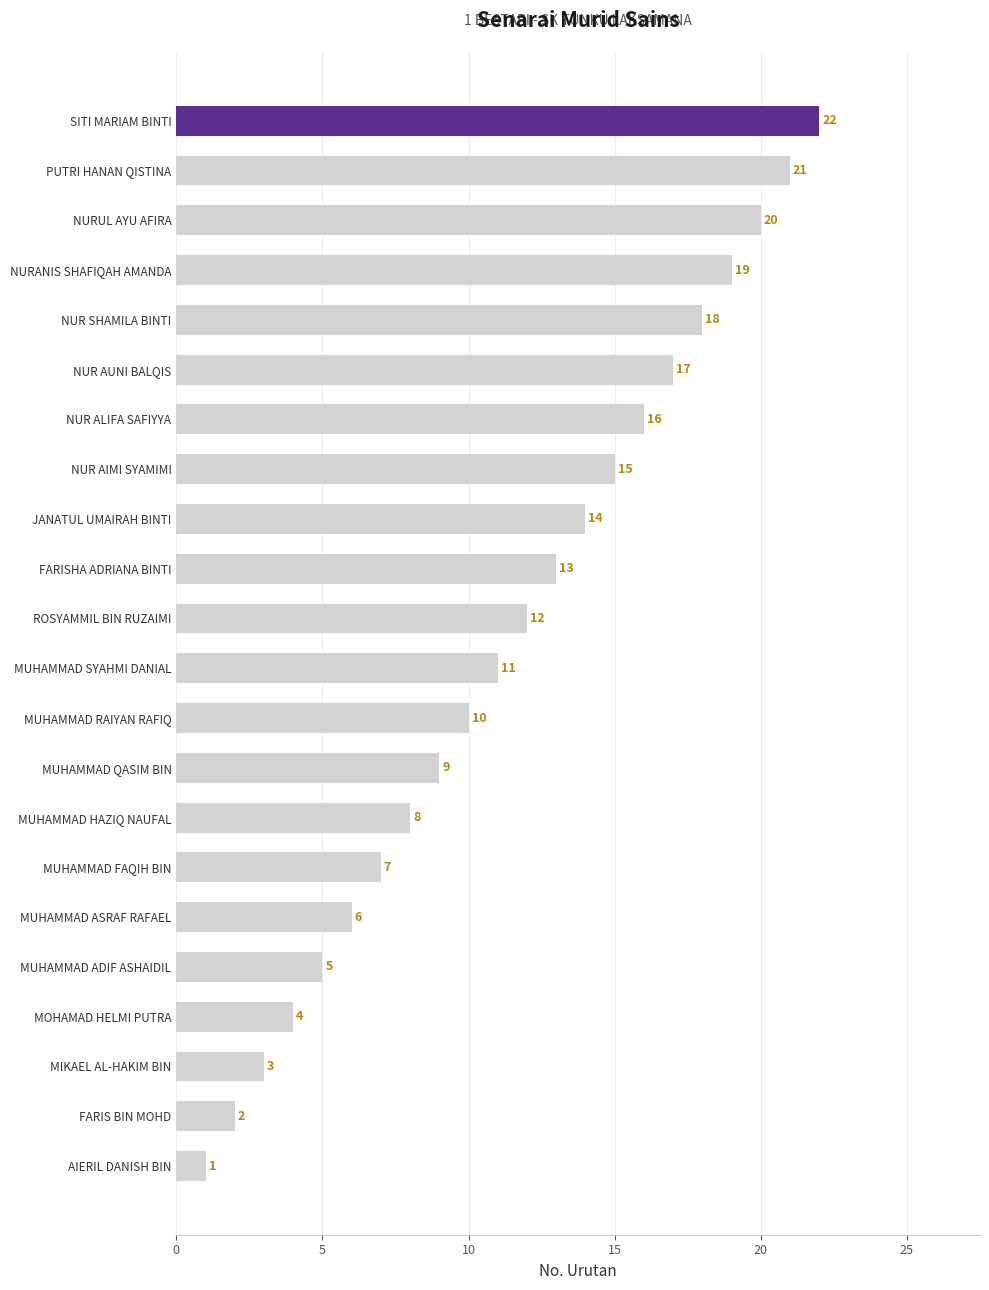

What is the sum of all values?

253